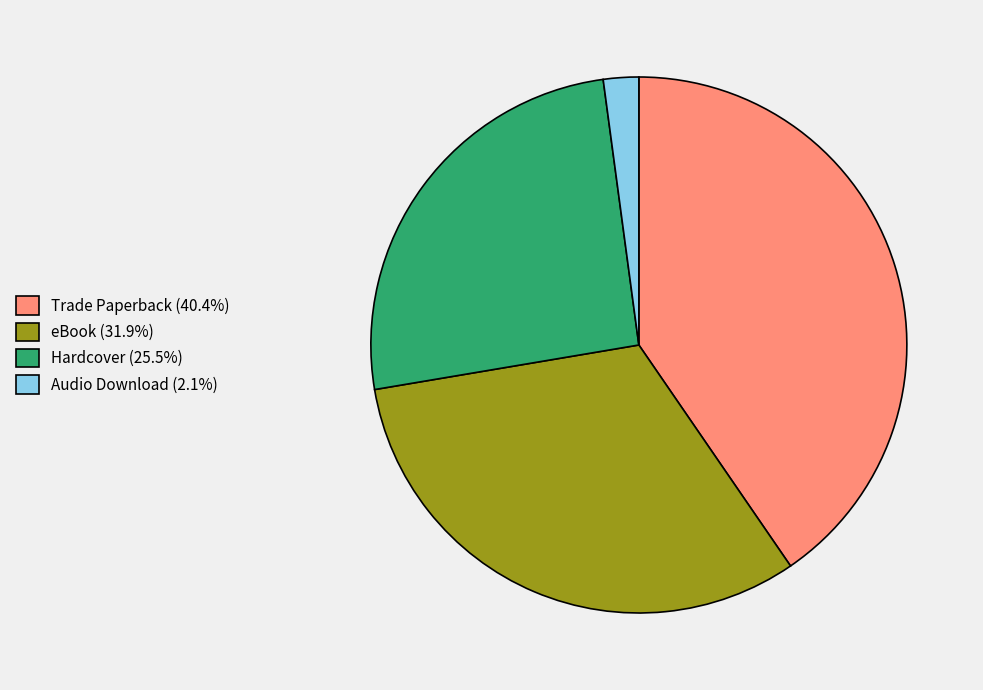

Approximately how many times larger is the value at Trade Paperback (40.4%) compared to Audio Download (2.1%)?

19.0